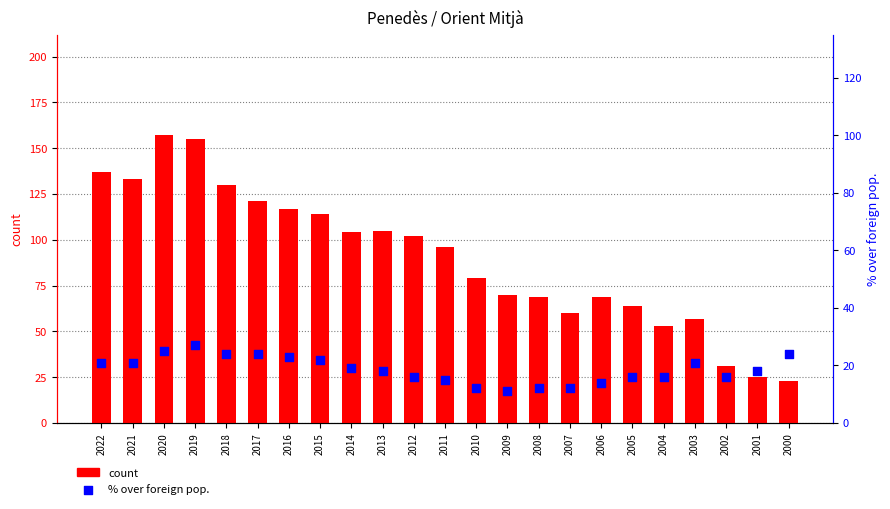

Which series has the largest Y range (max minus min)?

count